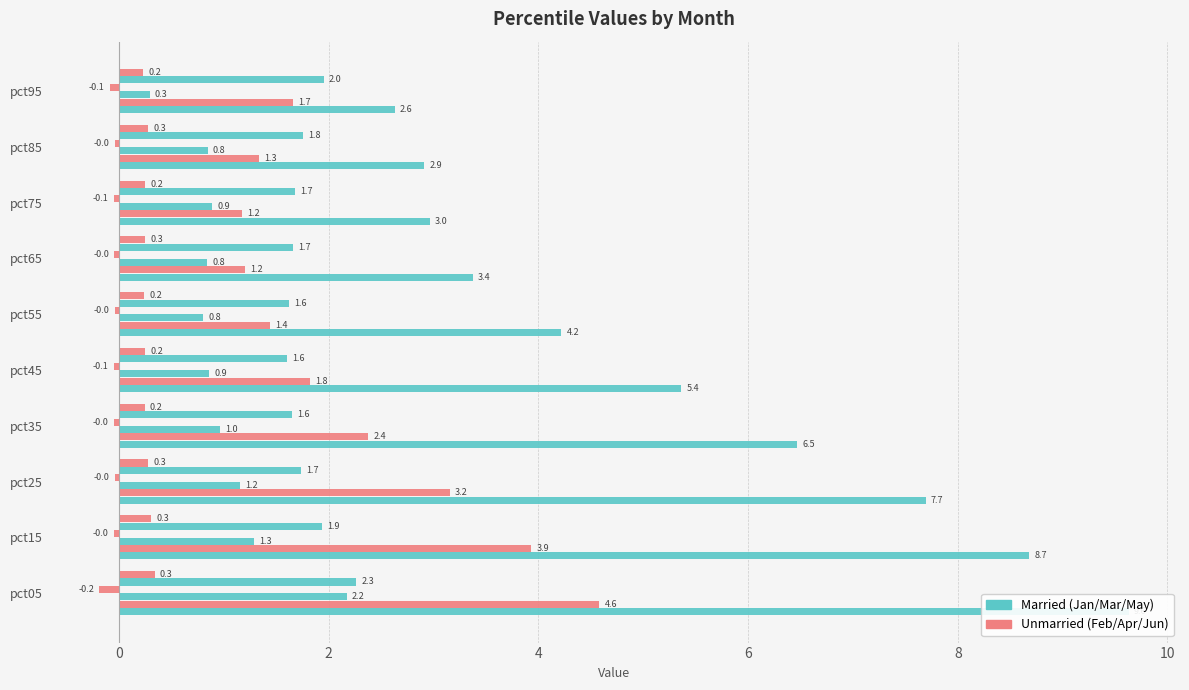

At pct15, list the series in order from largest to smallest.

Jan, Feb, May, Mar, Jun, Apr